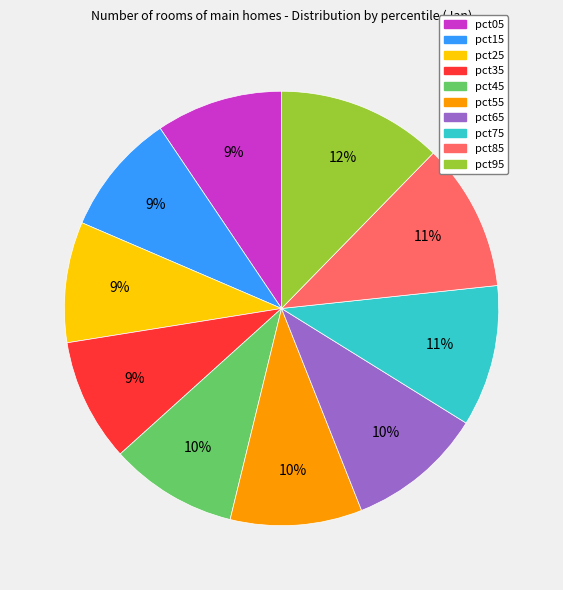

Is it true that pct95 is 4% of the pie?

False